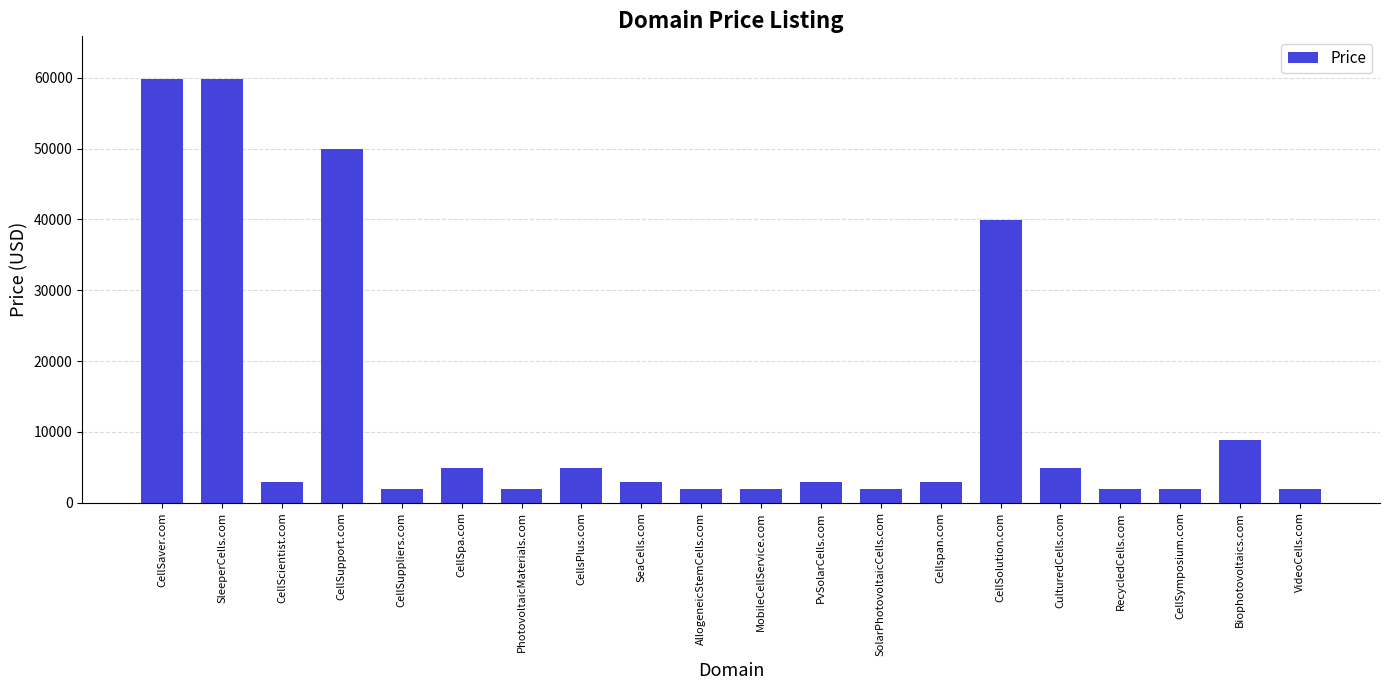

What is the smallest value displayed?

1888